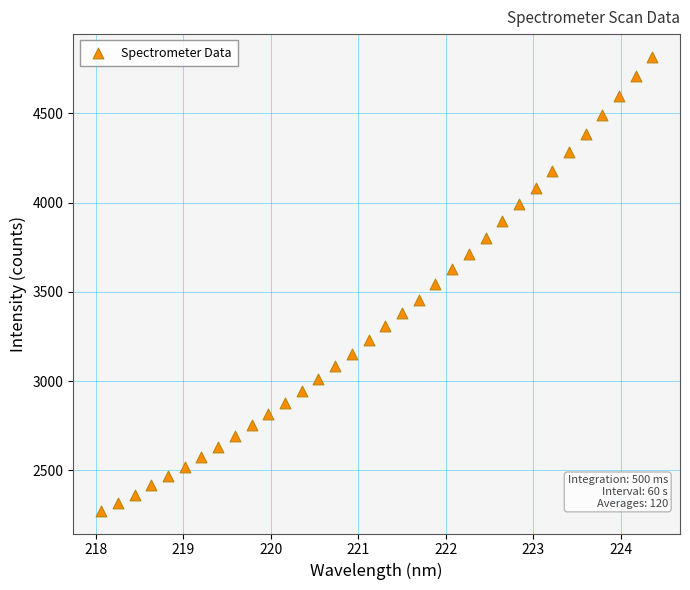

What is the range of X values (max minus min)?

6.3